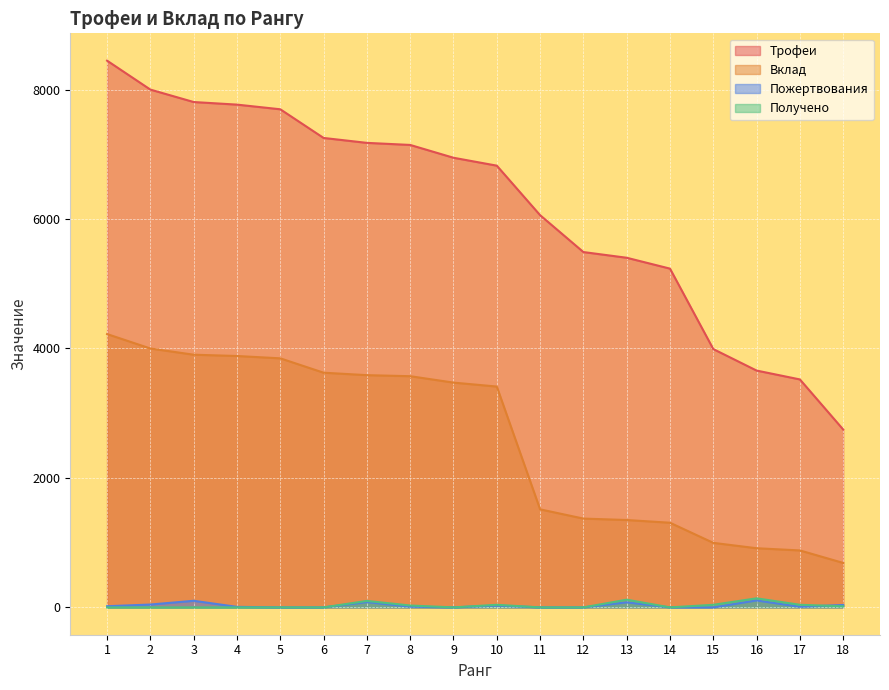

True or false: Пожертвования and Вклад intersect in this chart.

False